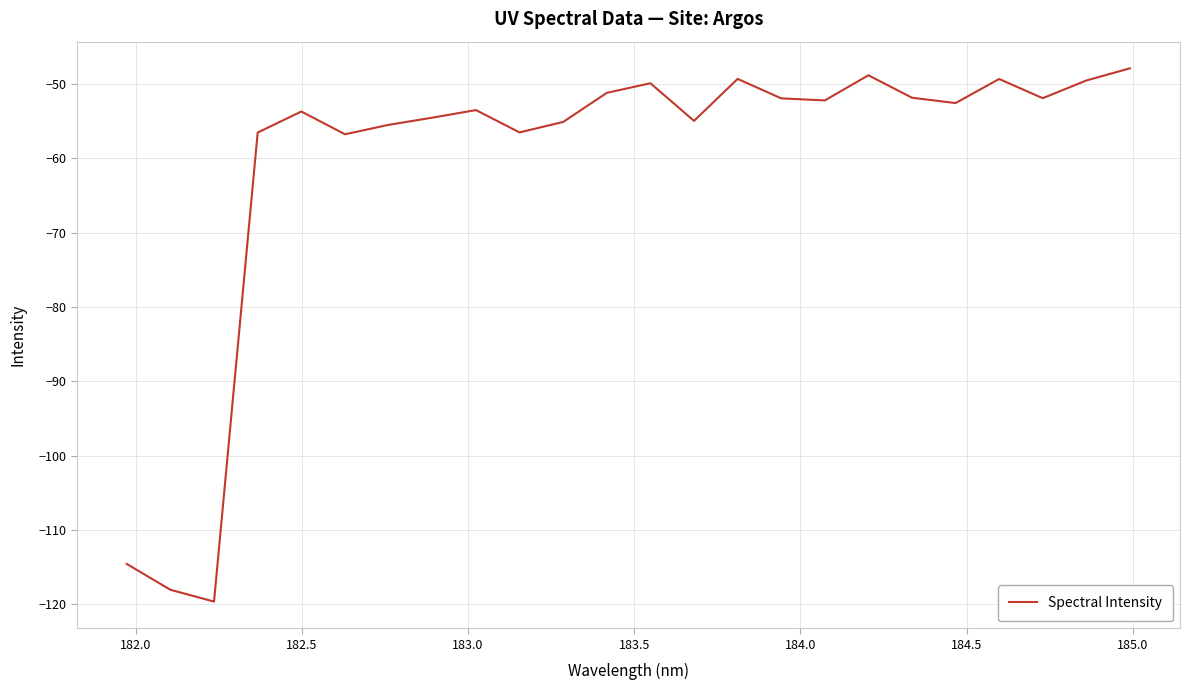

How many lines are shown in the chart?

1